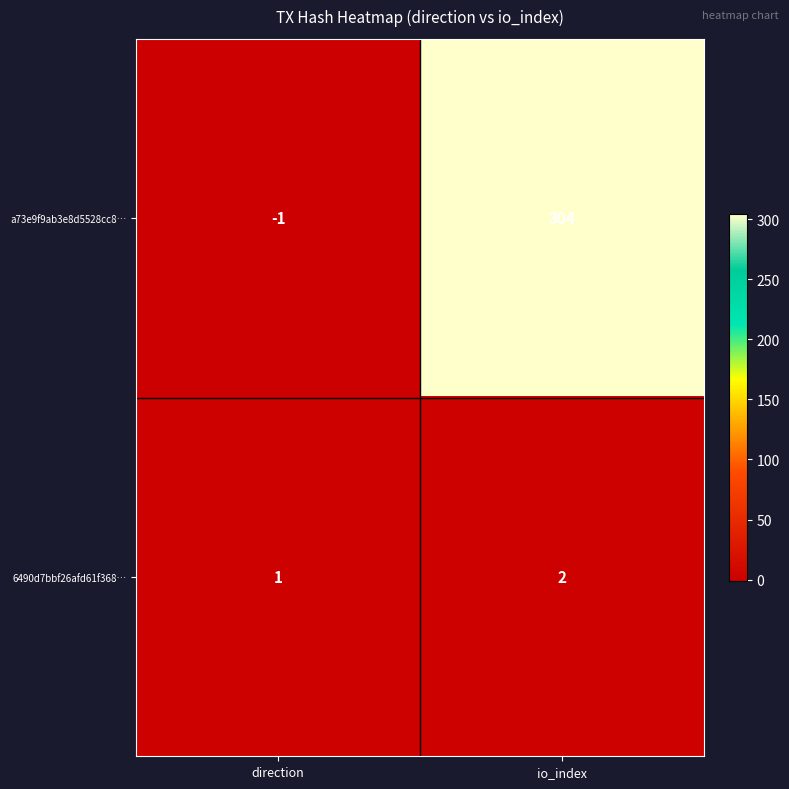

What is the sum of the a73e9f9ab3e8d5528cc8… values at io_index and direction?

303